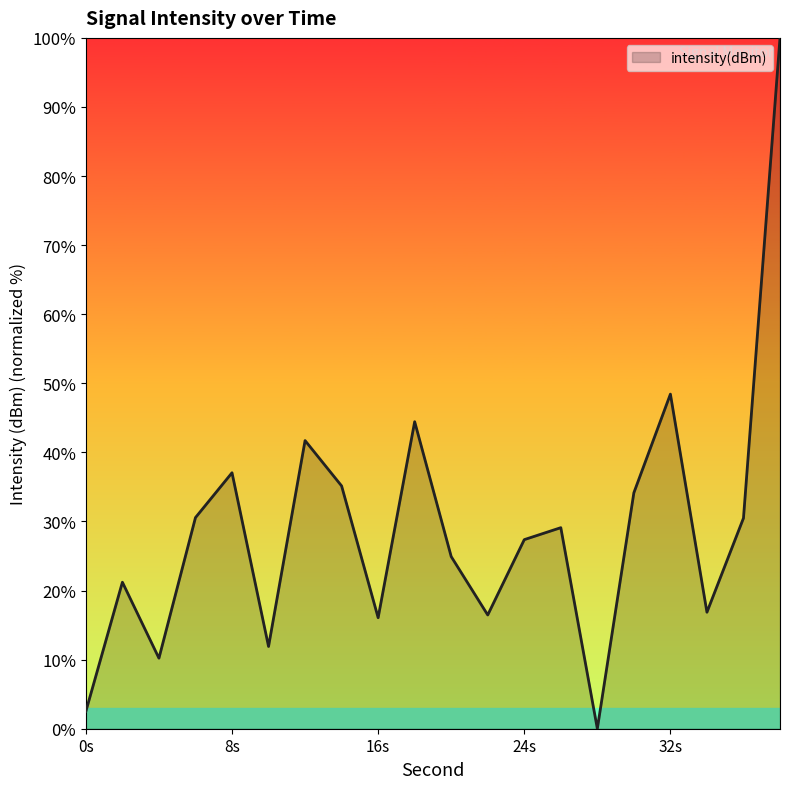

What is the difference between the maximum and minimum values?

100.0